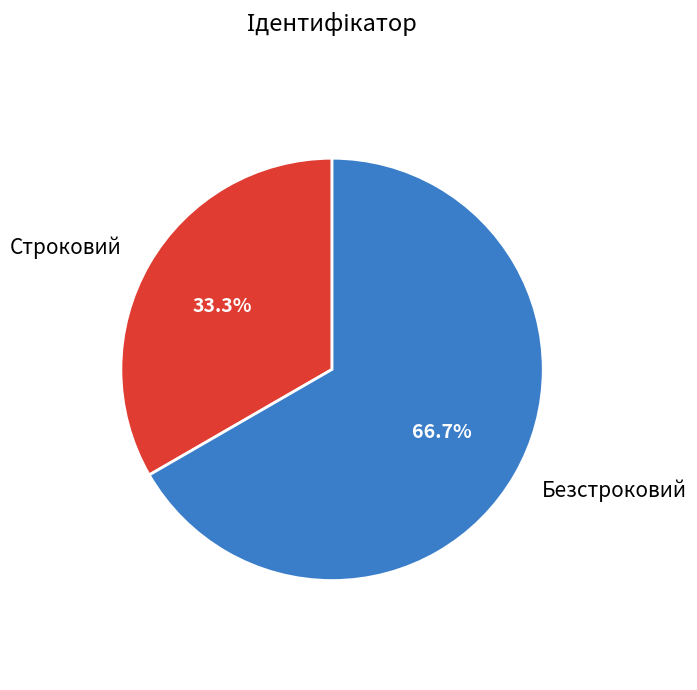

What percentage is NOT represented by Безстроковий?

33.3%